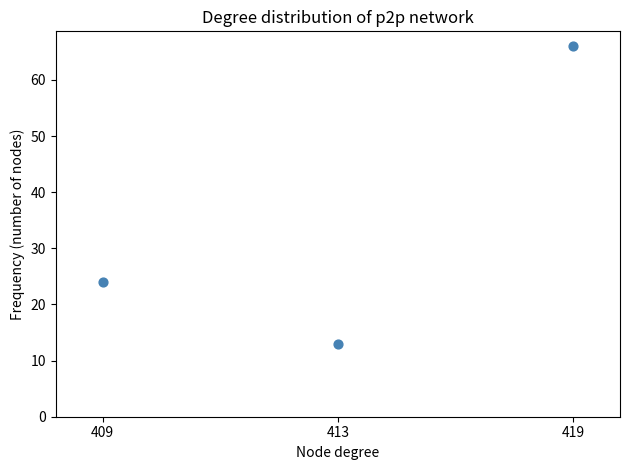

What is the range of Y values (max minus min)?

53